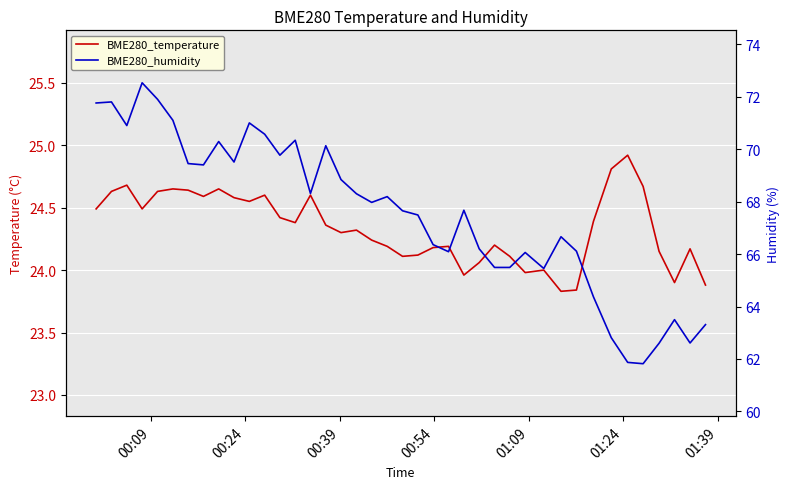

How many lines are shown in the chart?

2